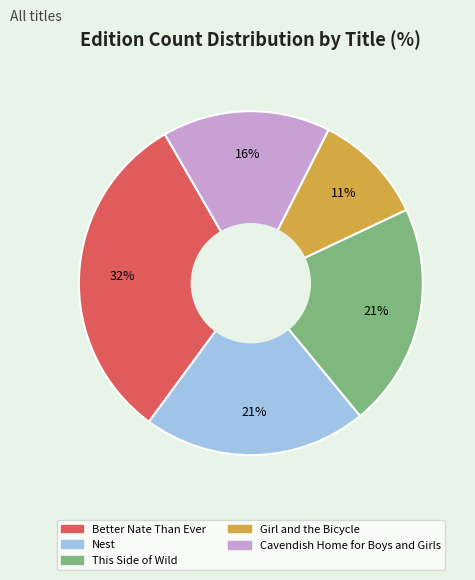

True or false: Cavendish Home for Boys and Girls accounts for 16% of the total.

True